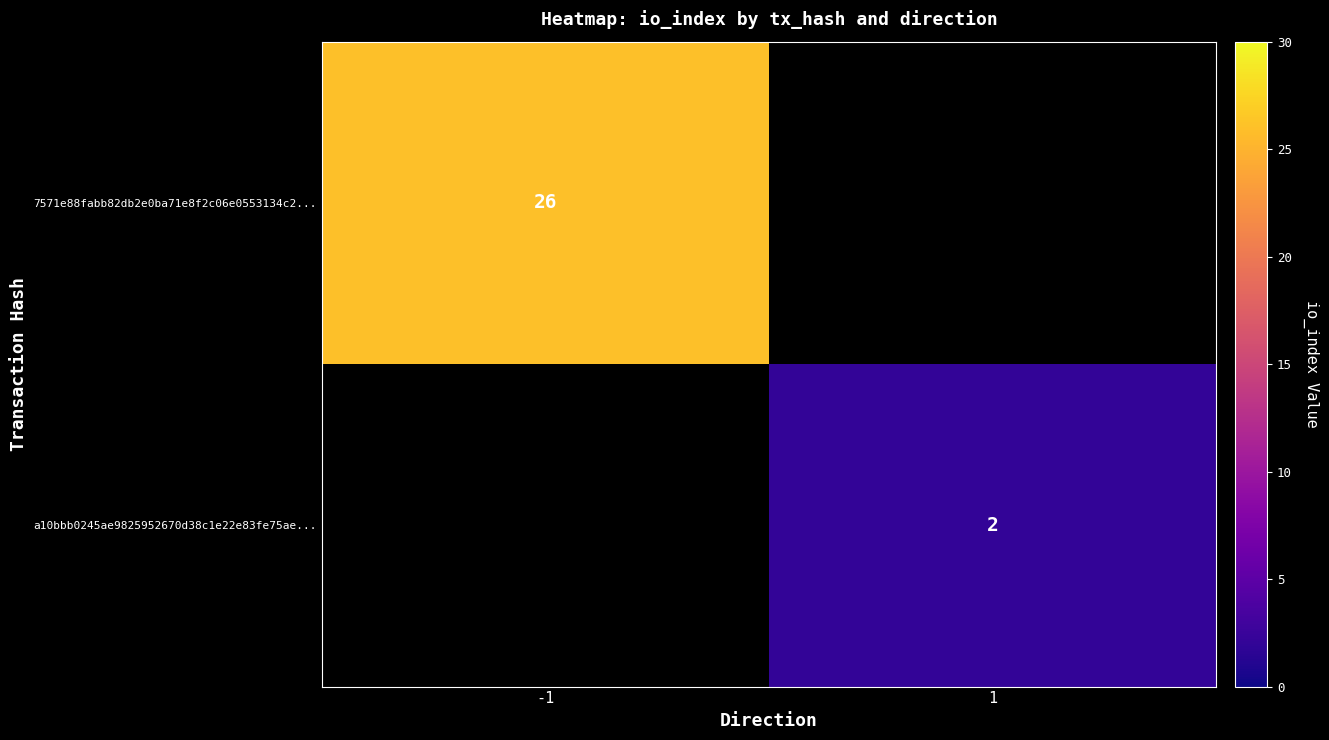

The value of a10bbb0245ae9825952670d38c1e22e83fe75ae... at 1 is 2. True or false?

True